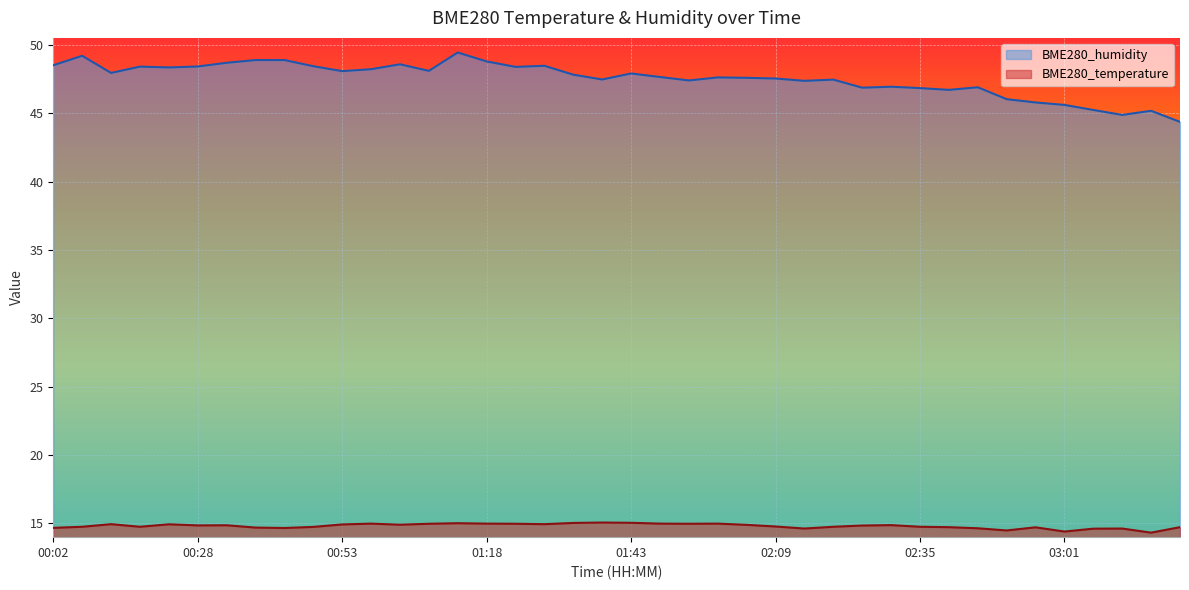

How many categories are shown in the chart?

40